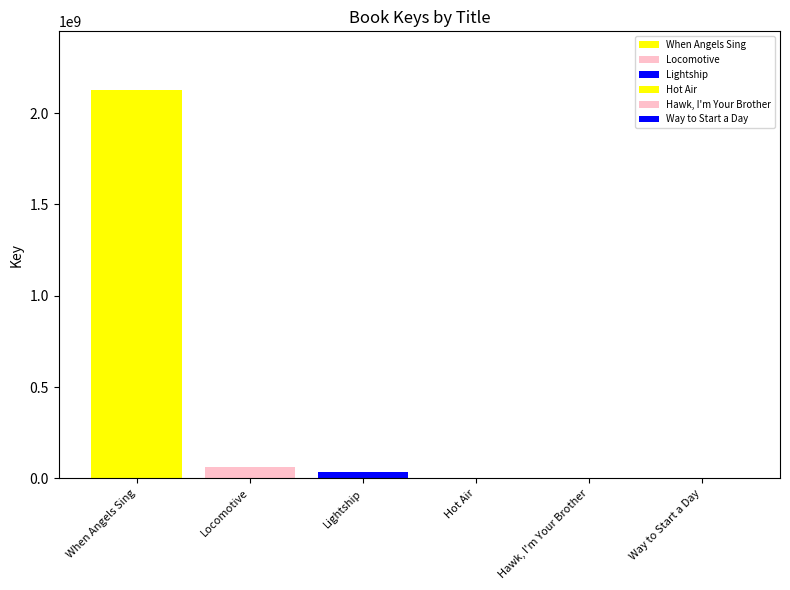

How many distinct data groups are displayed?

6